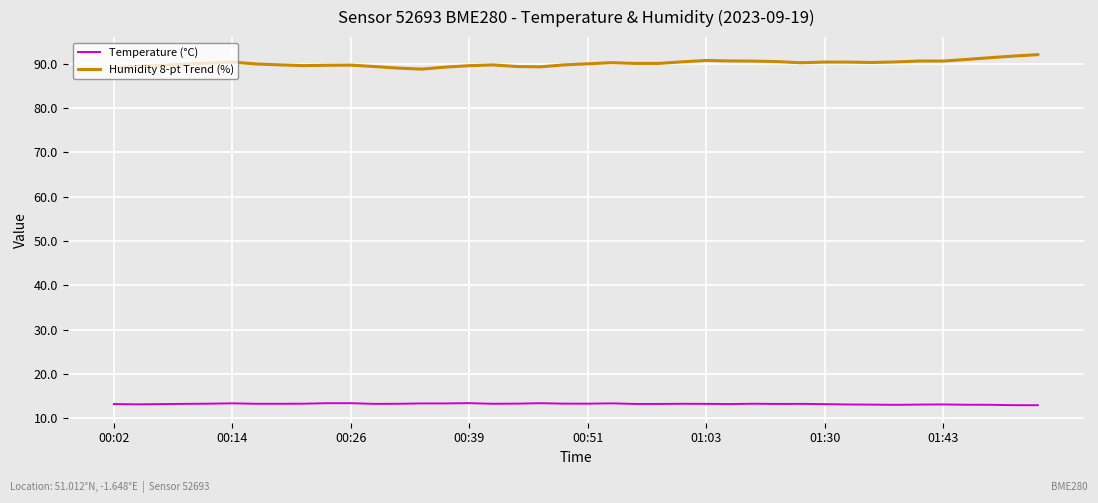

What is the minimum value for Temperature (°C)?

13.0